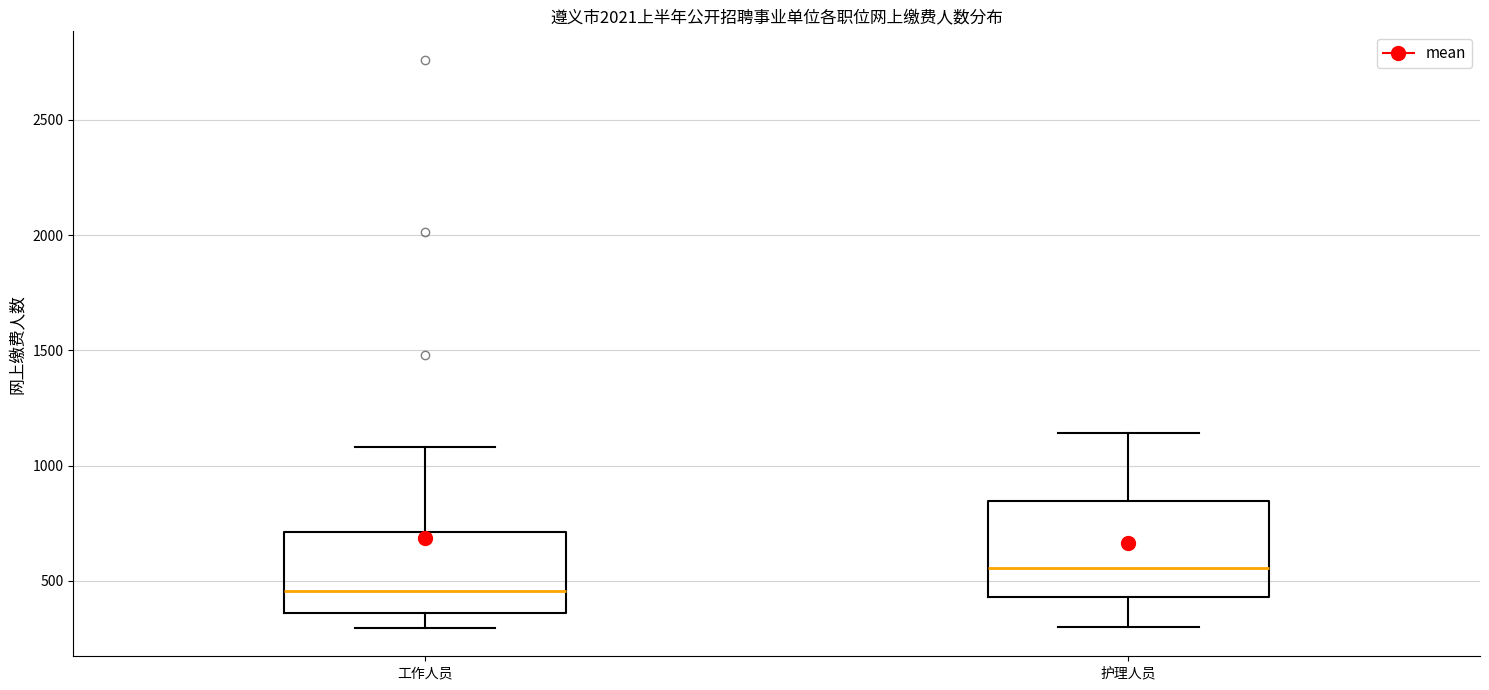

Which box is the tallest, from its lower edge to its upper edge?

护理人员